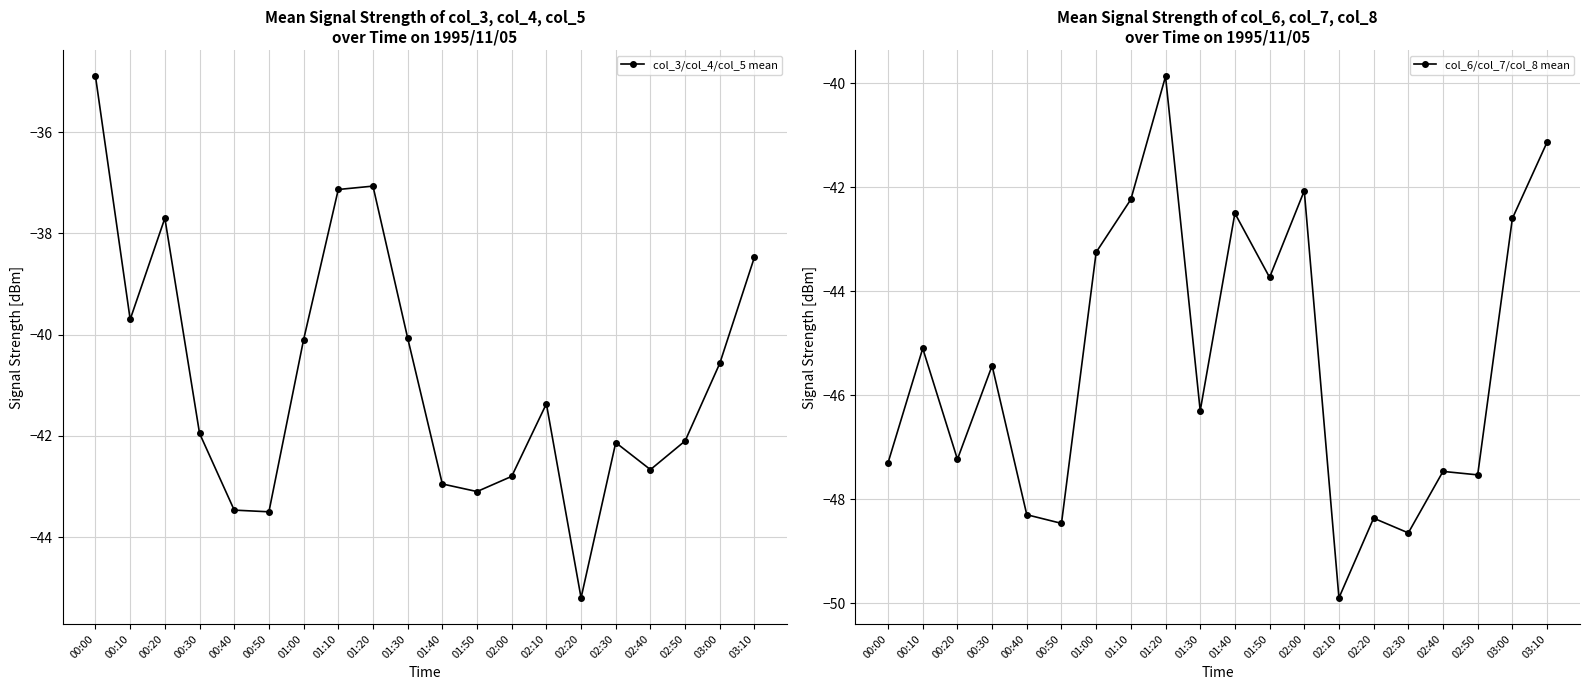

At how many categories does at least one series exceed -41?

9